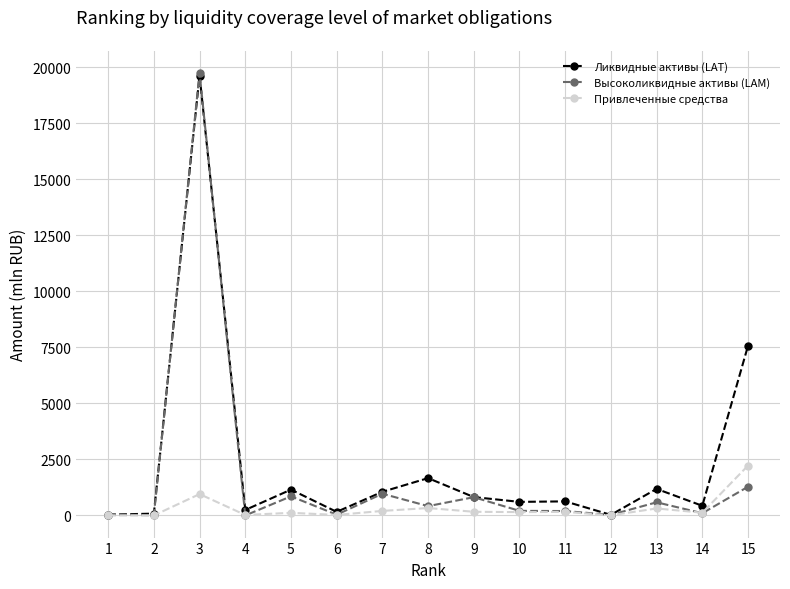

What is the greatest value displayed?

19738.3